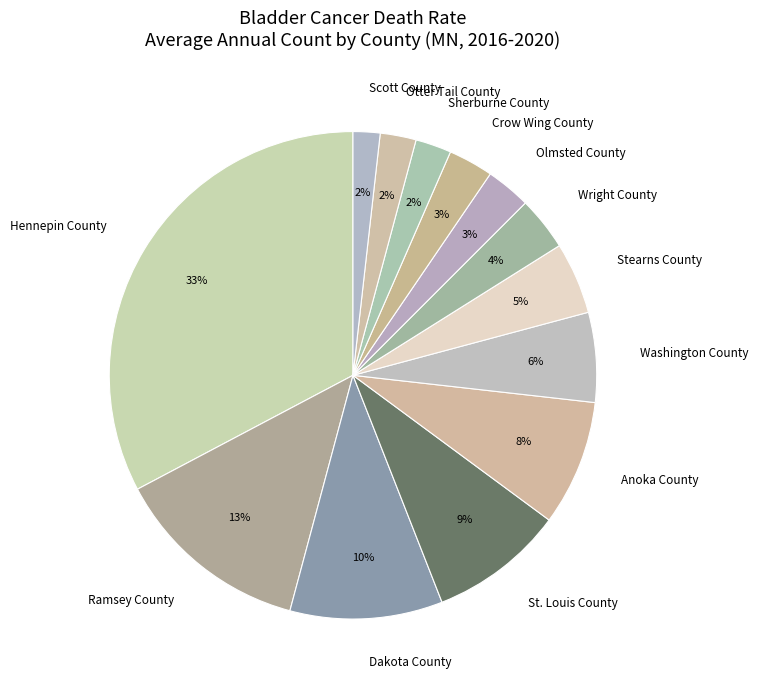

What percentage is the Ramsey County slice, to the nearest percent?

13%